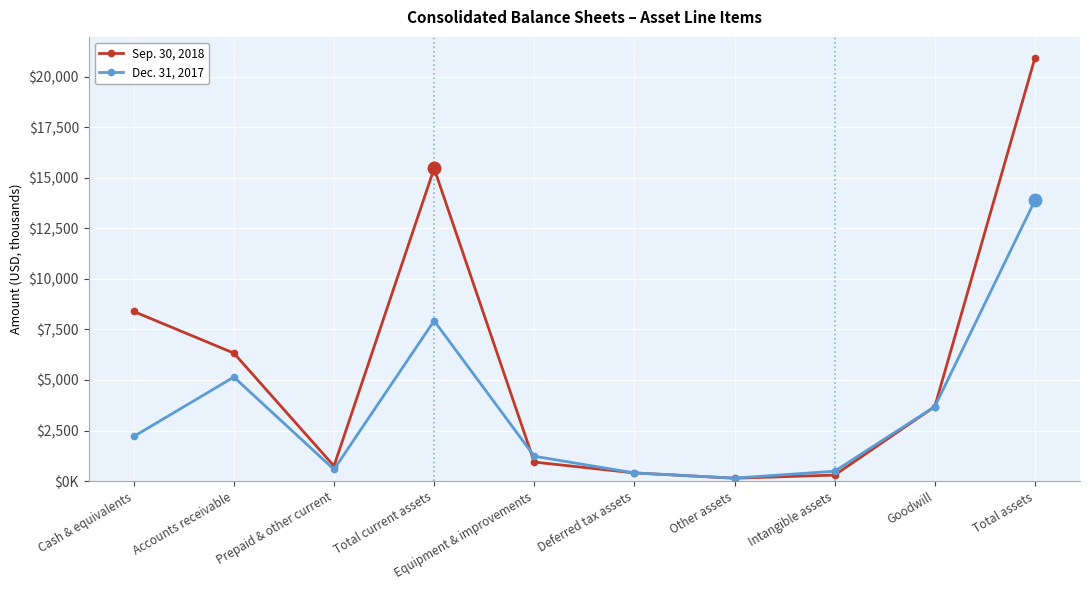

What position from the right is Equipment & improvements?

6